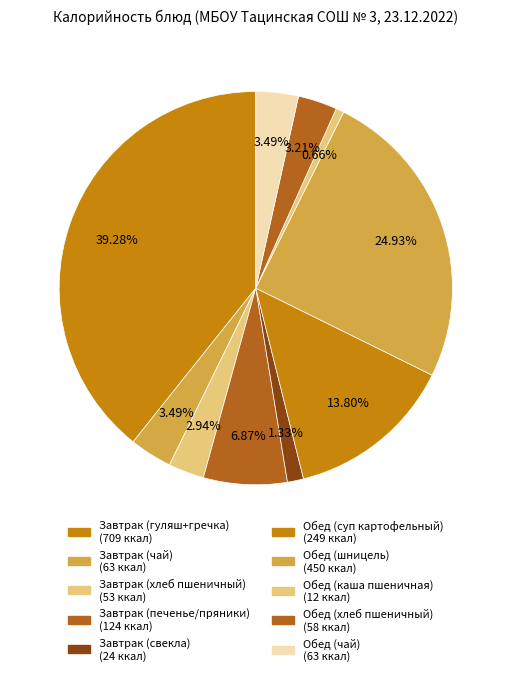

How many slices are in this pie chart?

10